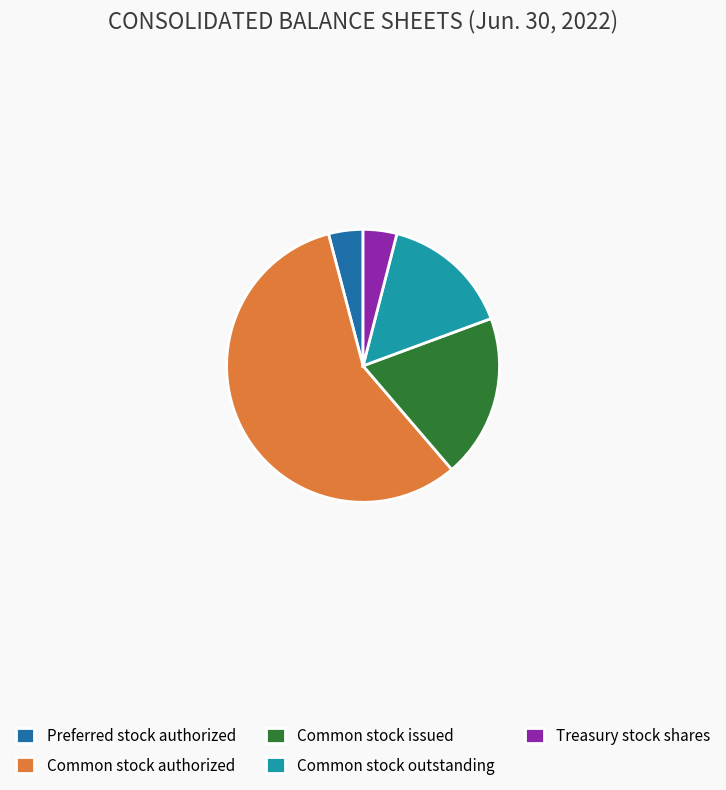

How many segments does this pie chart have?

5